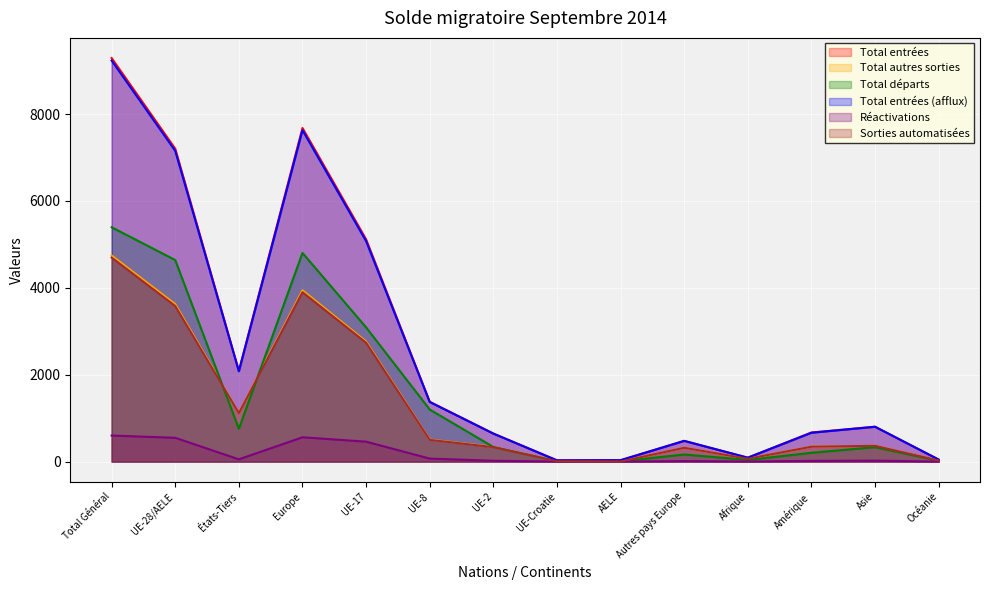

What is the label of the 11th point from the left?

Afrique